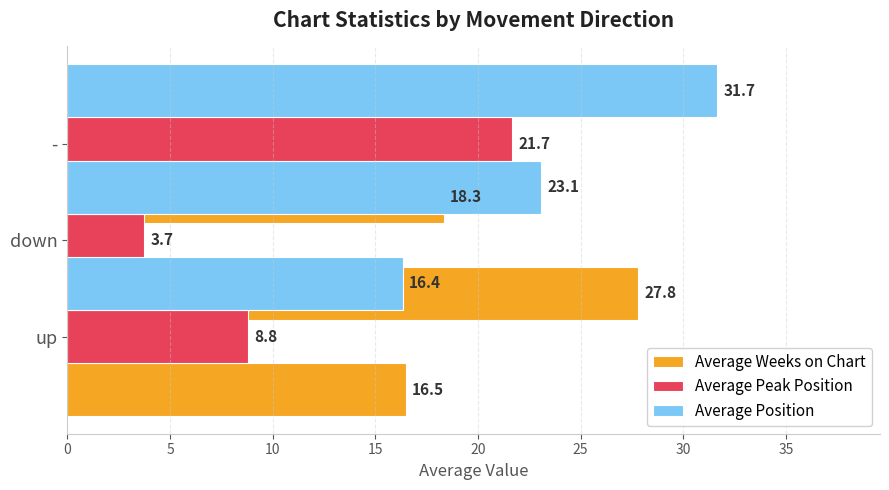

What is the approximate value of Average Position at -?

23.1